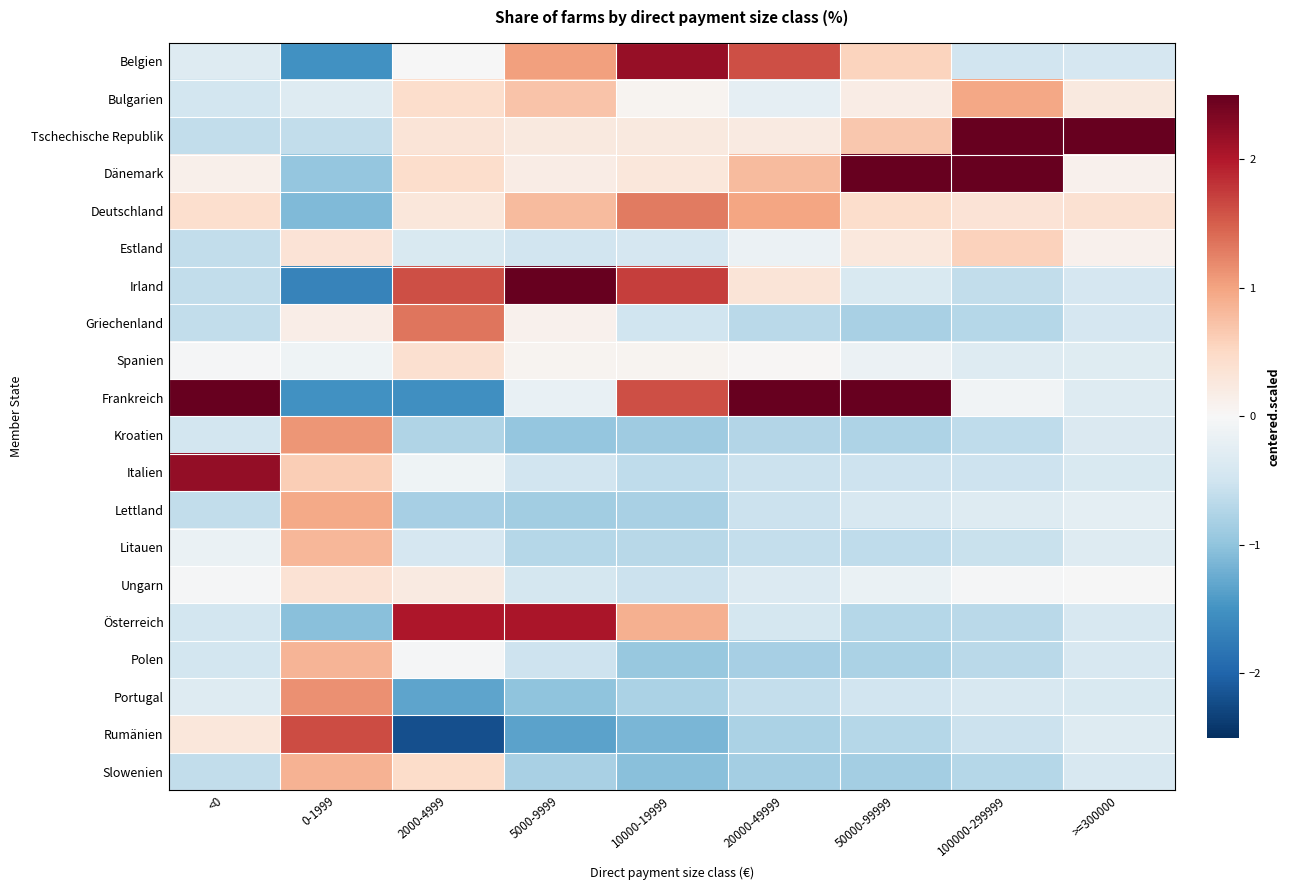

Reading left to right, transcribe all the data shown in this chart.

Belgien: <0=-0.3	0-1999=-1.5	2000-4999=-0.0	5000-9999=1.0	10000-19999=2.2	20000-49999=1.6	50000-99999=0.6	100000-299999=-0.5	>=300000=-0.4
Bulgarien: <0=-0.5	0-1999=-0.3	2000-4999=0.4	5000-9999=0.7	10000-19999=0.1	20000-49999=-0.2	50000-99999=0.2	100000-299999=1.0	>=300000=0.2
Tschechische Republik: <0=-0.6	0-1999=-0.6	2000-4999=0.3	5000-9999=0.2	10000-19999=0.2	20000-49999=0.2	50000-99999=0.7	100000-299999=2.7	>=300000=4.2
Dänemark: <0=0.1	0-1999=-1.0	2000-4999=0.4	5000-9999=0.2	10000-19999=0.3	20000-49999=0.8	50000-99999=2.7	100000-299999=2.7	>=300000=0.1
Deutschland: <0=0.4	0-1999=-1.1	2000-4999=0.3	5000-9999=0.8	10000-19999=1.3	20000-49999=1.0	50000-99999=0.4	100000-299999=0.3	>=300000=0.4
Estland: <0=-0.6	0-1999=0.3	2000-4999=-0.4	5000-9999=-0.5	10000-19999=-0.4	20000-49999=-0.1	50000-99999=0.3	100000-299999=0.6	>=300000=0.1
Irland: <0=-0.6	0-1999=-1.7	2000-4999=1.6	5000-9999=2.6	10000-19999=1.7	20000-49999=0.3	50000-99999=-0.4	100000-299999=-0.6	>=300000=-0.4
Griechenland: <0=-0.6	0-1999=0.2	2000-4999=1.3	5000-9999=0.1	10000-19999=-0.5	20000-49999=-0.7	50000-99999=-0.8	100000-299999=-0.7	>=300000=-0.4
Spanien: <0=-0.0	0-1999=-0.1	2000-4999=0.4	5000-9999=0.1	10000-19999=0.1	20000-49999=0.0	50000-99999=-0.2	100000-299999=-0.3	>=300000=-0.3
Frankreich: <0=3.4	0-1999=-1.5	2000-4999=-1.5	5000-9999=-0.2	10000-19999=1.6	20000-49999=3.3	50000-99999=2.6	100000-299999=-0.1	>=300000=-0.3
Kroatien: <0=-0.5	0-1999=1.1	2000-4999=-0.8	5000-9999=-1.0	10000-19999=-0.9	20000-49999=-0.7	50000-99999=-0.8	100000-299999=-0.6	>=300000=-0.4
Italien: <0=2.2	0-1999=0.6	2000-4999=-0.1	5000-9999=-0.5	10000-19999=-0.6	20000-49999=-0.5	50000-99999=-0.5	100000-299999=-0.5	>=300000=-0.4
Lettland: <0=-0.6	0-1999=0.9	2000-4999=-0.8	5000-9999=-0.9	10000-19999=-0.8	20000-49999=-0.5	50000-99999=-0.4	100000-299999=-0.3	>=300000=-0.2
Litauen: <0=-0.2	0-1999=0.8	2000-4999=-0.4	5000-9999=-0.7	10000-19999=-0.7	20000-49999=-0.6	50000-99999=-0.6	100000-299999=-0.6	>=300000=-0.3
Ungarn: <0=-0.0	0-1999=0.4	2000-4999=0.2	5000-9999=-0.4	10000-19999=-0.5	20000-49999=-0.3	50000-99999=-0.2	100000-299999=-0.0	>=300000=-0.0
Österreich: <0=-0.5	0-1999=-1.0	2000-4999=2.0	5000-9999=2.0	10000-19999=0.9	20000-49999=-0.4	50000-99999=-0.7	100000-299999=-0.7	>=300000=-0.4
Polen: <0=-0.5	0-1999=0.9	2000-4999=-0.0	5000-9999=-0.5	10000-19999=-0.9	20000-49999=-0.8	50000-99999=-0.8	100000-299999=-0.7	>=300000=-0.4
Portugal: <0=-0.3	0-1999=1.1	2000-4999=-1.3	5000-9999=-1.0	10000-19999=-0.8	20000-49999=-0.6	50000-99999=-0.5	100000-299999=-0.4	>=300000=-0.4
Rumänien: <0=0.3	0-1999=1.6	2000-4999=-2.2	5000-9999=-1.3	10000-19999=-1.2	20000-49999=-0.8	50000-99999=-0.7	100000-299999=-0.5	>=300000=-0.3
Slowenien: <0=-0.6	0-1999=0.9	2000-4999=0.5	5000-9999=-0.8	10000-19999=-1.1	20000-49999=-0.8	50000-99999=-0.8	100000-299999=-0.7	>=300000=-0.4